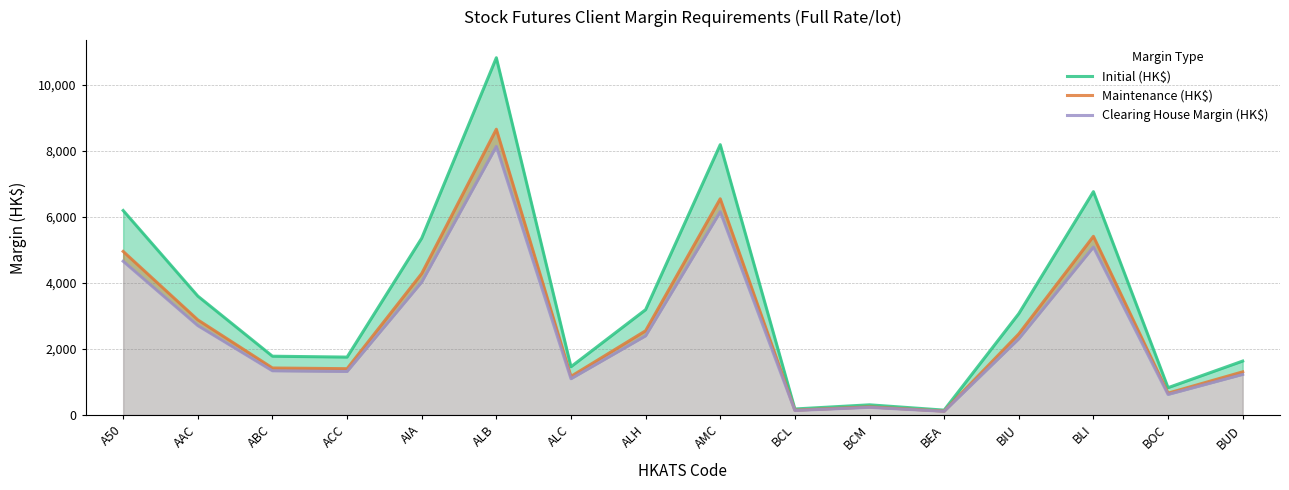

At which category is the sum across all series the highest?

ALB